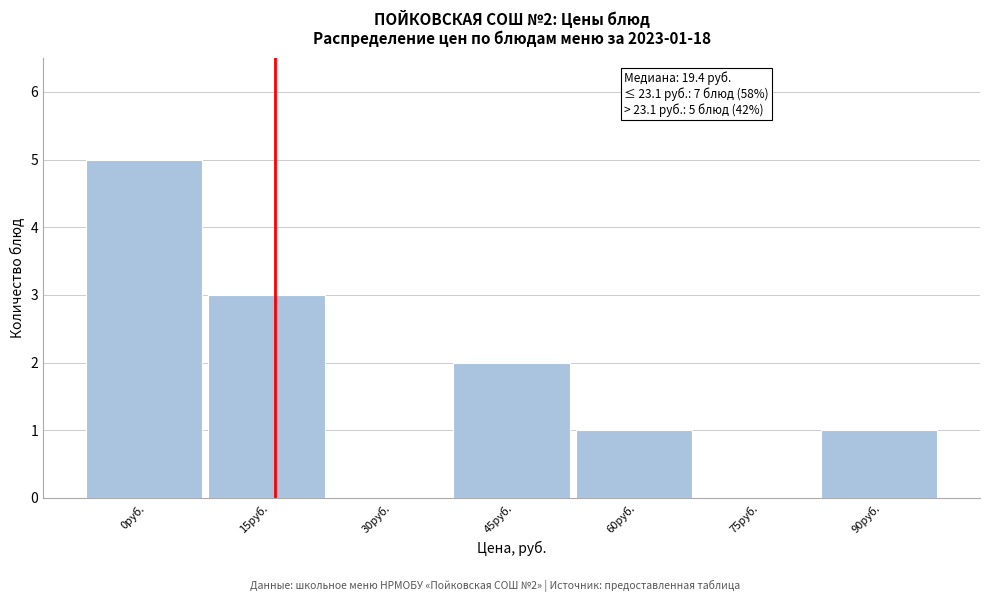

Reading left to right, what are all the values shown in this chart?

0руб.=5	15руб.=3	30руб.=0	45руб.=2	60руб.=1	75руб.=0	90руб.=1